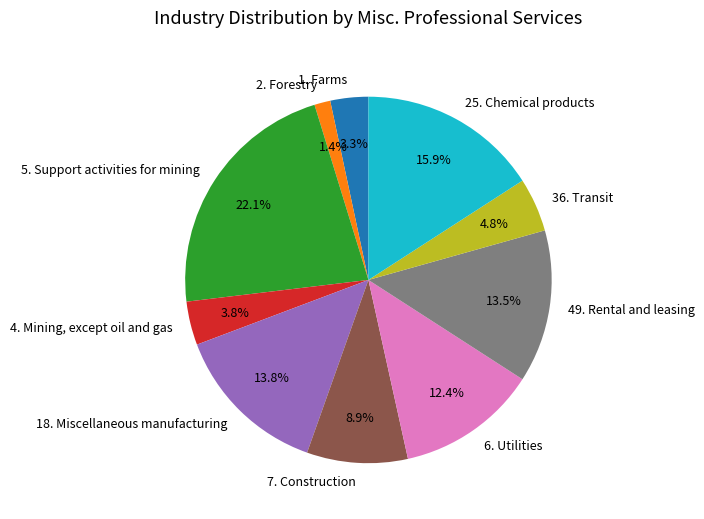

How many segments does this pie chart have?

10